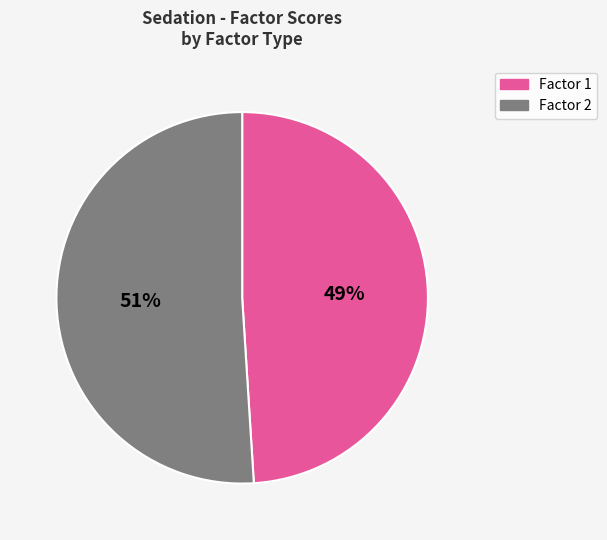

To the nearest percent, what is the average slice percentage?

50%